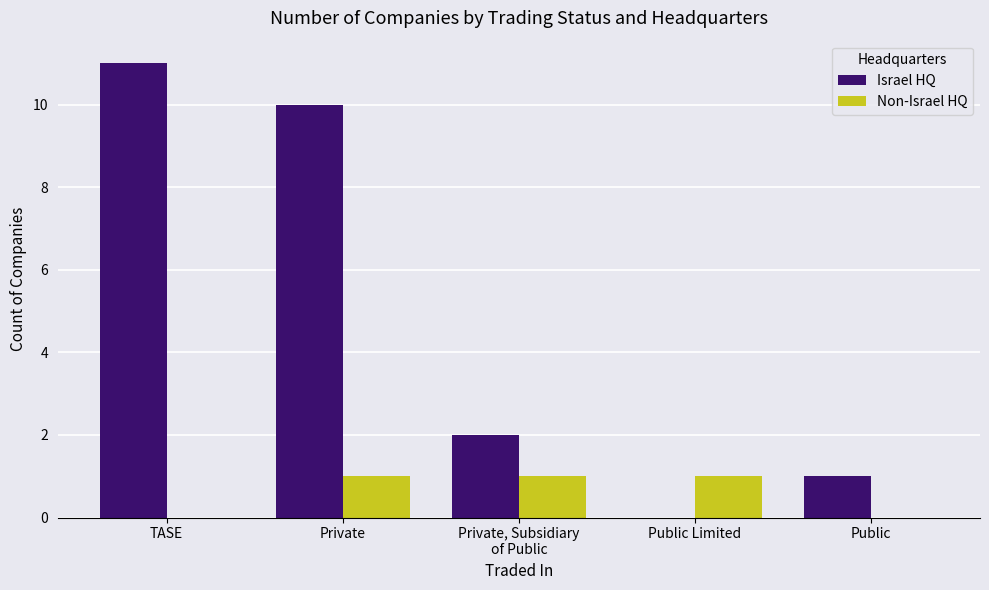

What is the average value of the Non-Israel HQ series?

1